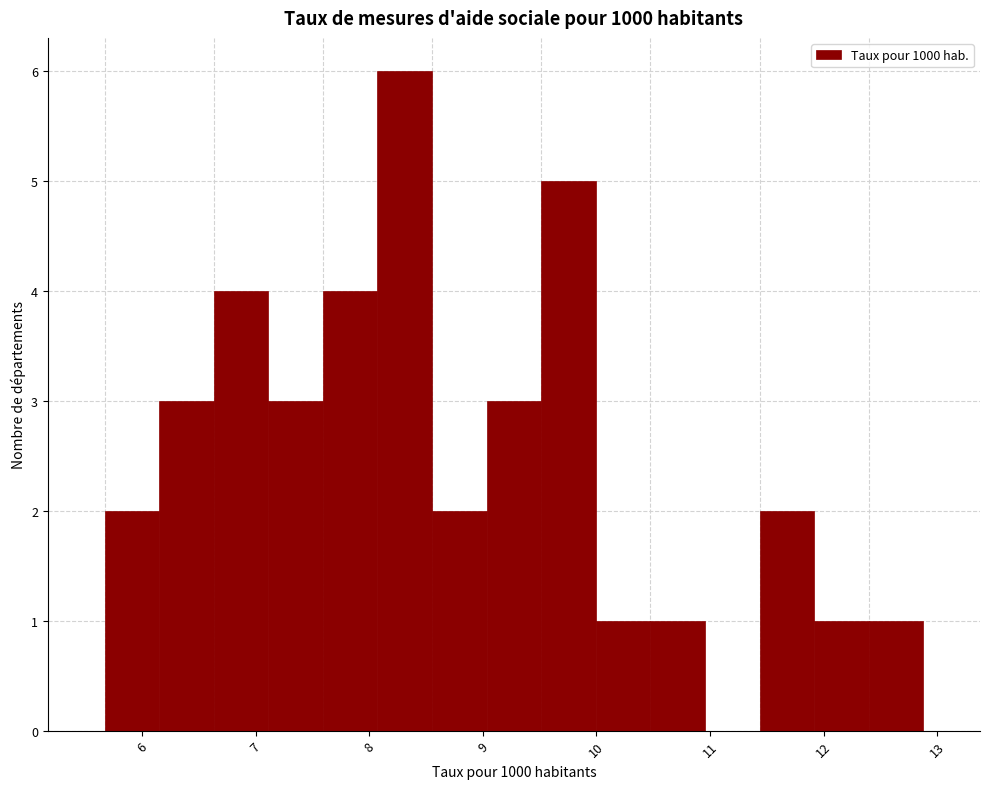

Reading left to right, list every bar in this chart as the range it spans on the x-axis followed by its height. Neither the bar edges nor the heights are printed on the chart, so give them approximately, as read against the axes.

5.7 to 6.1: 2
6.1 to 6.6: 3
6.6 to 7.1: 4
7.1 to 7.6: 3
7.6 to 8.1: 4
8.1 to 8.6: 6
8.6 to 9.0: 2
9.0 to 9.5: 3
9.5 to 10.0: 5
10.0 to 10.5: 1
10.5 to 11.0: 1
11.0 to 11.4: 0
11.4 to 11.9: 2
11.9 to 12.4: 1
12.4 to 12.9: 1